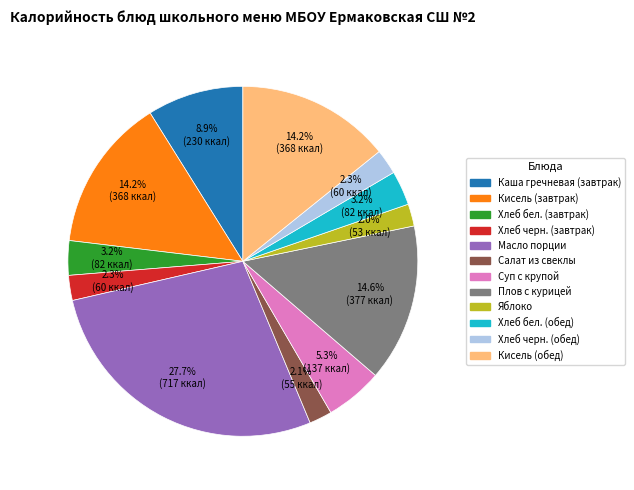

Approximately how many times larger is the value at Хлеб черн. (обед) compared to Кисель (обед)?

0.2